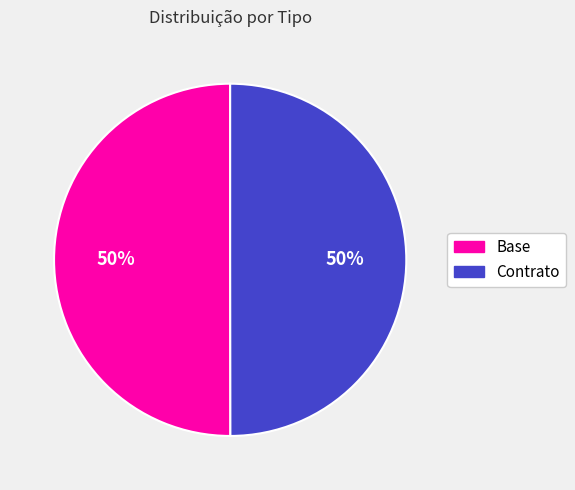

To the nearest percent, what is the average slice percentage?

50%